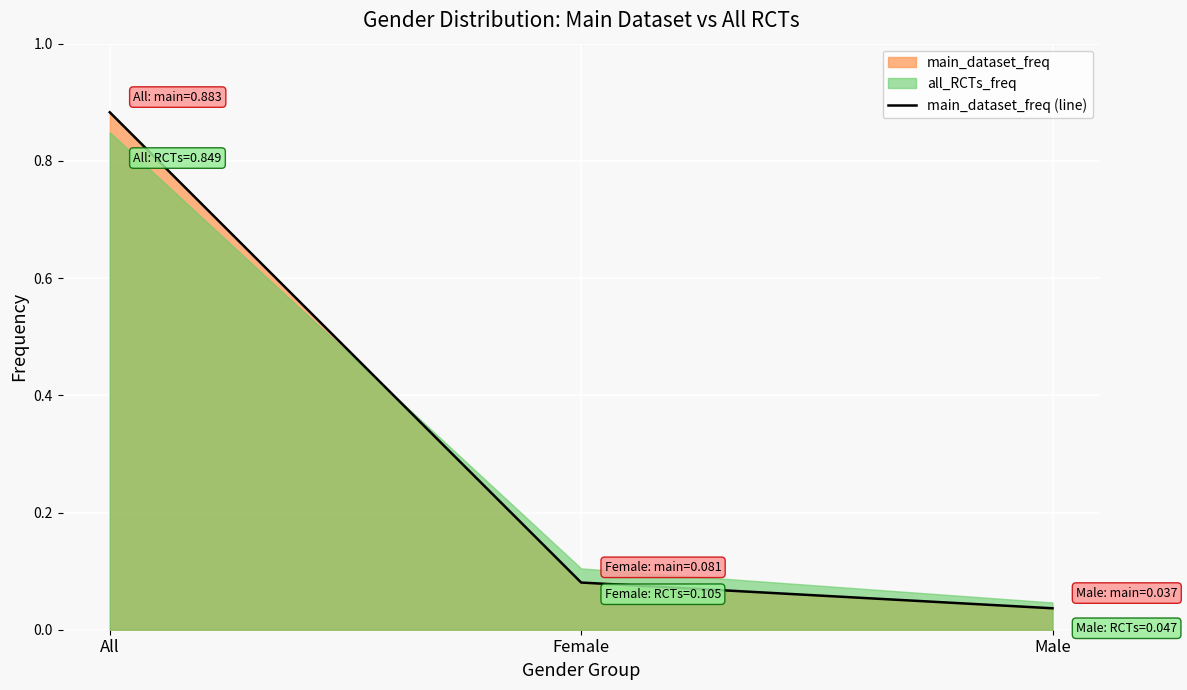

List the labels in order of main_dataset_freq (line) value, smallest first.

Male, Female, All